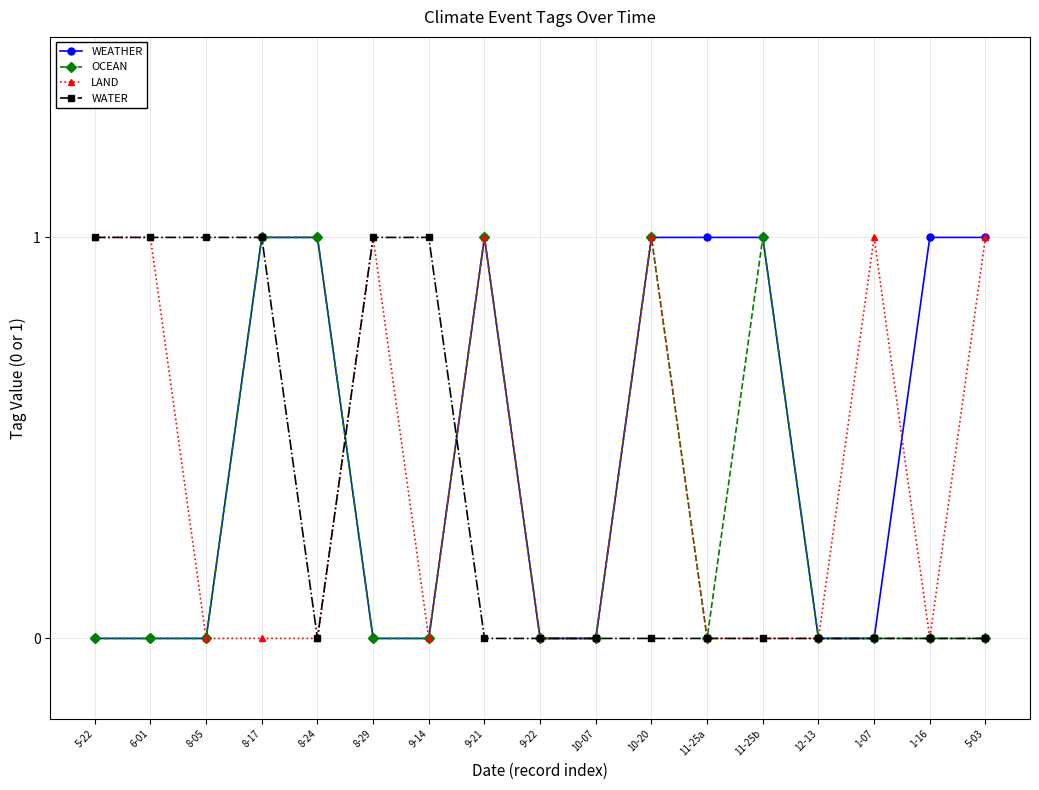

What position from the right is 1-07?

3